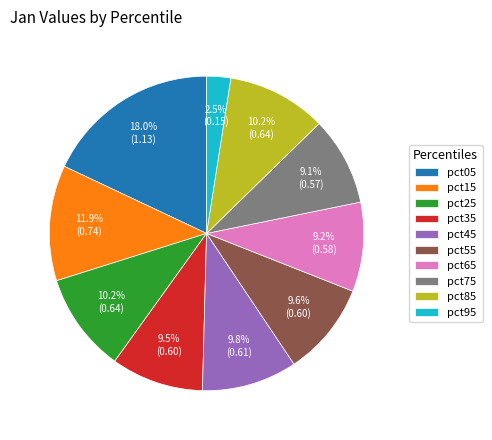

Which slice is the smallest?

pct95